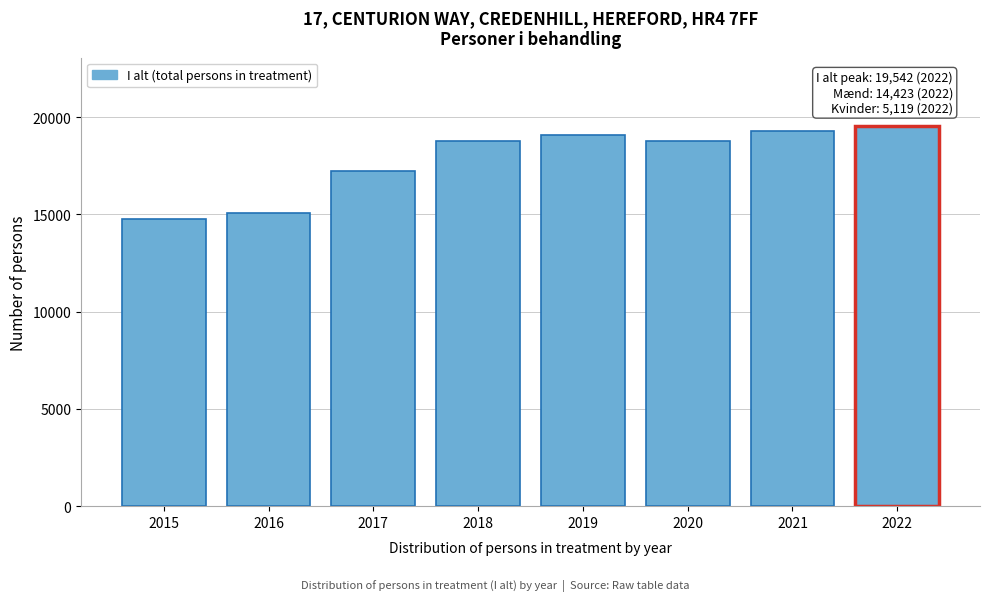

What is the difference between the maximum and minimum values?

4774